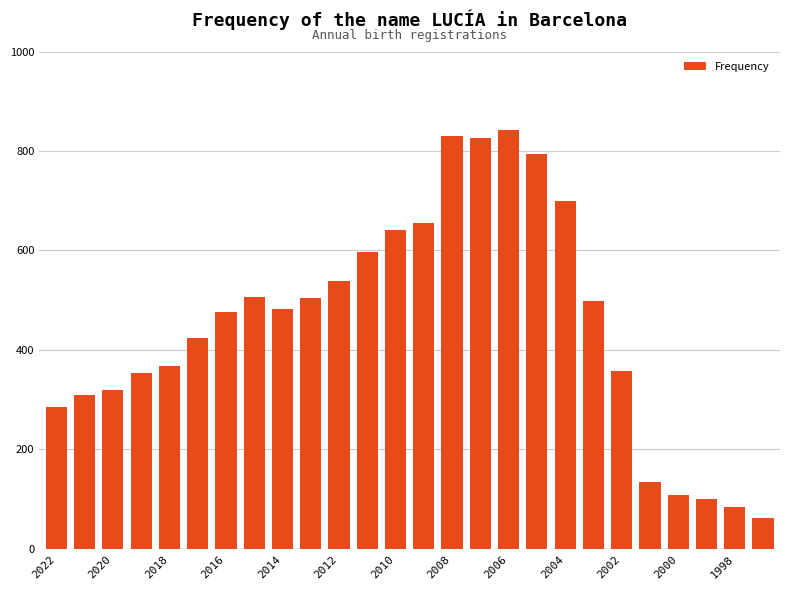

What is the value of the 21st bar from the left?

358